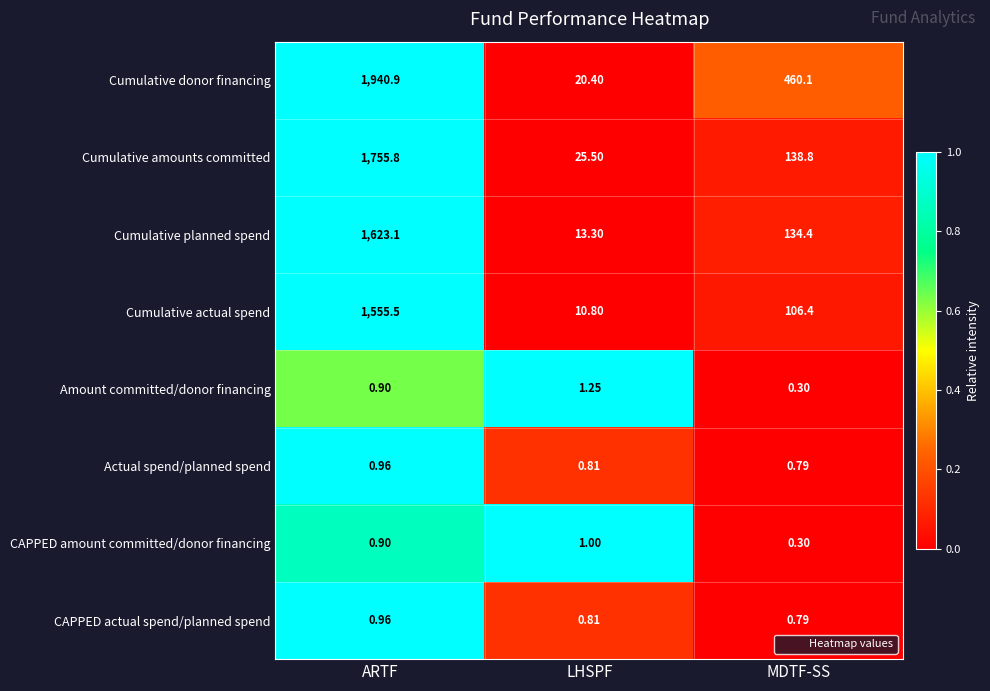

Which series changed the most between LHSPF and MDTF-SS?

Cumulative donor financing